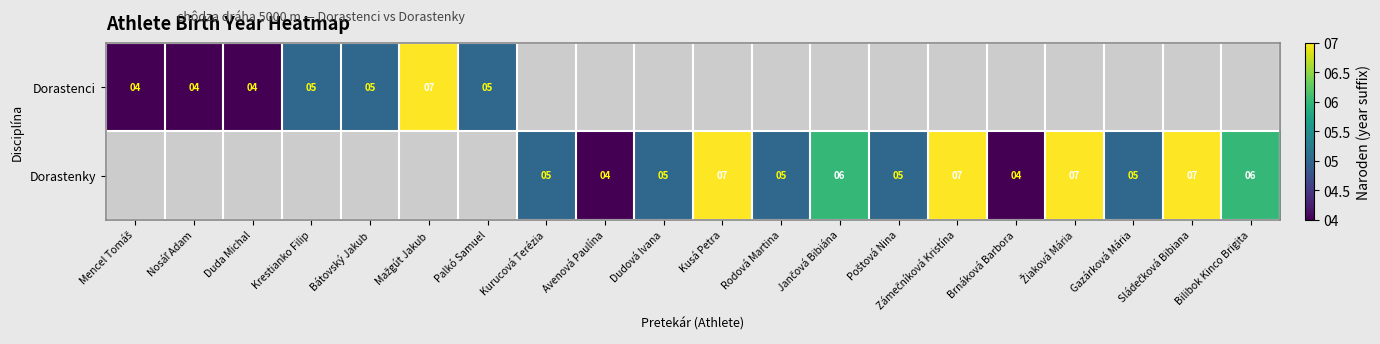

At which category does the chart reach its peak across all series?

Mažgút Jakub